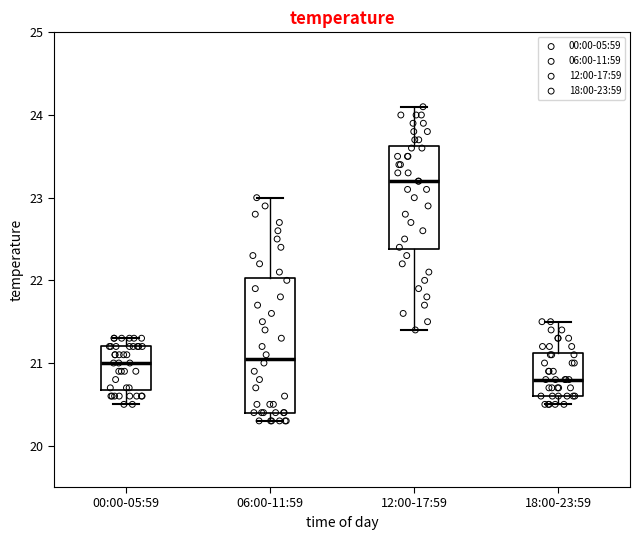

Which box's median line is the lowest?

18:00-23:59